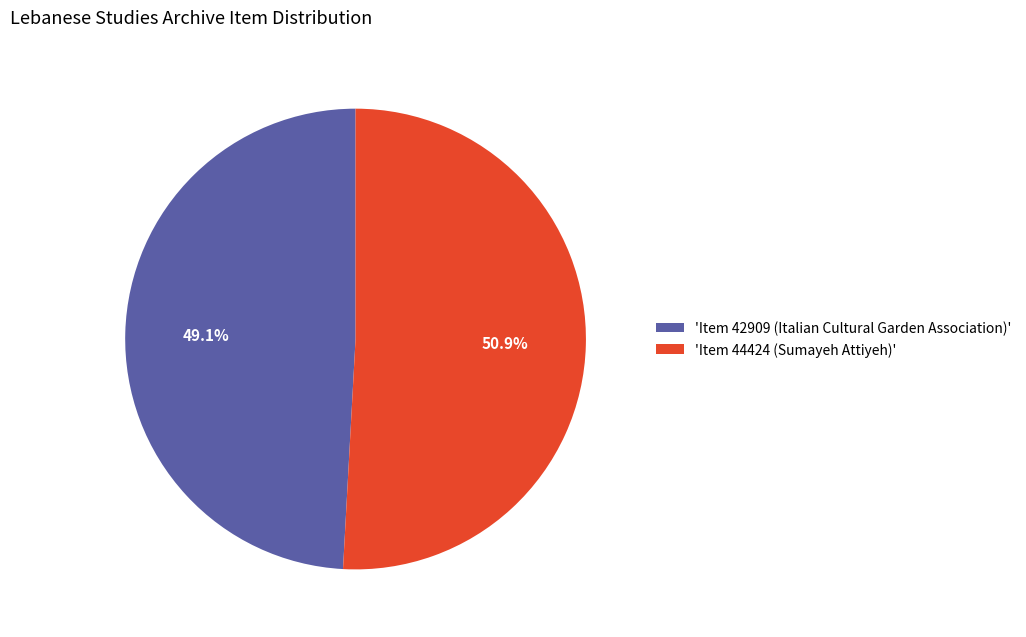

Rank the categories by value from highest to lowest.

'Item 44424 (Sumayeh Attiyeh)', 'Item 42909 (Italian Cultural Garden Association)'